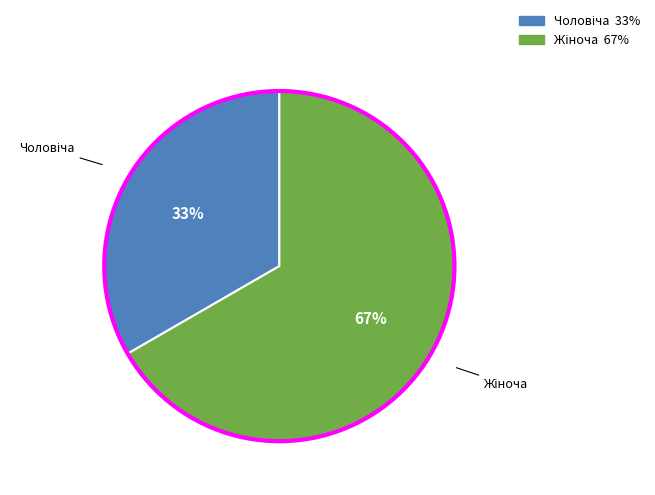

To the nearest percent, what is the average slice percentage?

50%